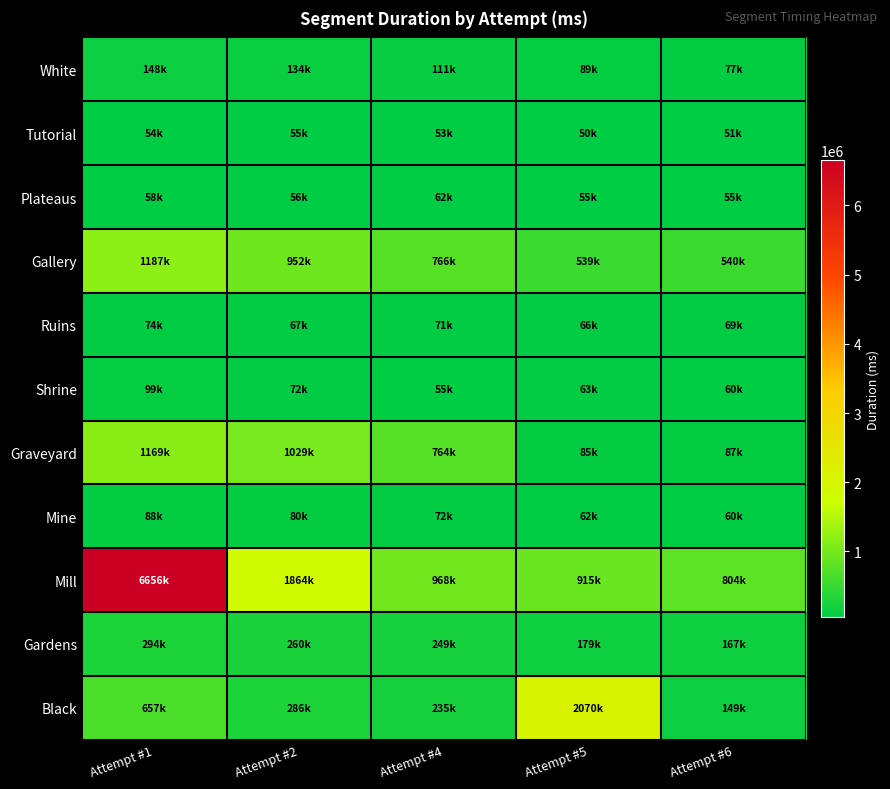

Reading right to left, what are all the values shown in this chart?

White: Attempt #6=77173	Attempt #5=88844	Attempt #4=111068	Attempt #2=134170	Attempt #1=148188
Tutorial: Attempt #6=51133	Attempt #5=49943	Attempt #4=52939	Attempt #2=55063	Attempt #1=54375
Plateaus: Attempt #6=55120	Attempt #5=55409	Attempt #4=62022	Attempt #2=56247	Attempt #1=58038
Gallery: Attempt #6=539973	Attempt #5=539043	Attempt #4=766173	Attempt #2=951775	Attempt #1=1186820
Ruins: Attempt #6=68859	Attempt #5=65847	Attempt #4=71099	Attempt #2=66767	Attempt #1=73759
Shrine: Attempt #6=59690	Attempt #5=63040	Attempt #4=55485	Attempt #2=71906	Attempt #1=99144
Graveyard: Attempt #6=87424	Attempt #5=84919	Attempt #4=764426	Attempt #2=1028578	Attempt #1=1168732
Mine: Attempt #6=59684	Attempt #5=62172	Attempt #4=72290	Attempt #2=80414	Attempt #1=87768
Mill: Attempt #6=803669	Attempt #5=915489	Attempt #4=968422	Attempt #2=1864109	Attempt #1=6655659
Gardens: Attempt #6=166613	Attempt #5=178879	Attempt #4=249420	Attempt #2=260154	Attempt #1=294431
Black: Attempt #6=148879	Attempt #5=2069661	Attempt #4=234784	Attempt #2=286083	Attempt #1=657084